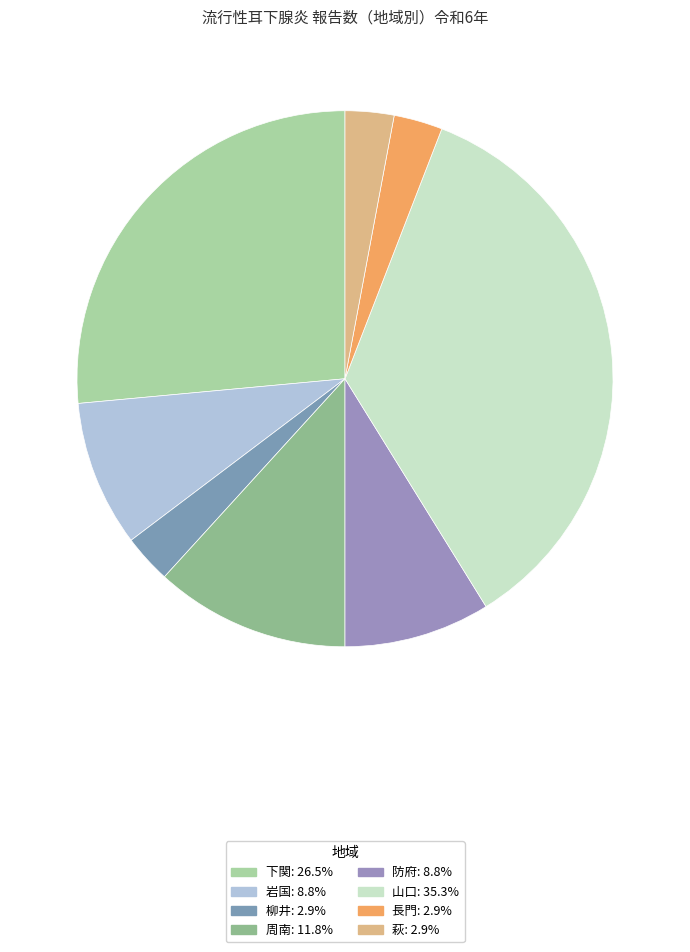

How many segments does this pie chart have?

8